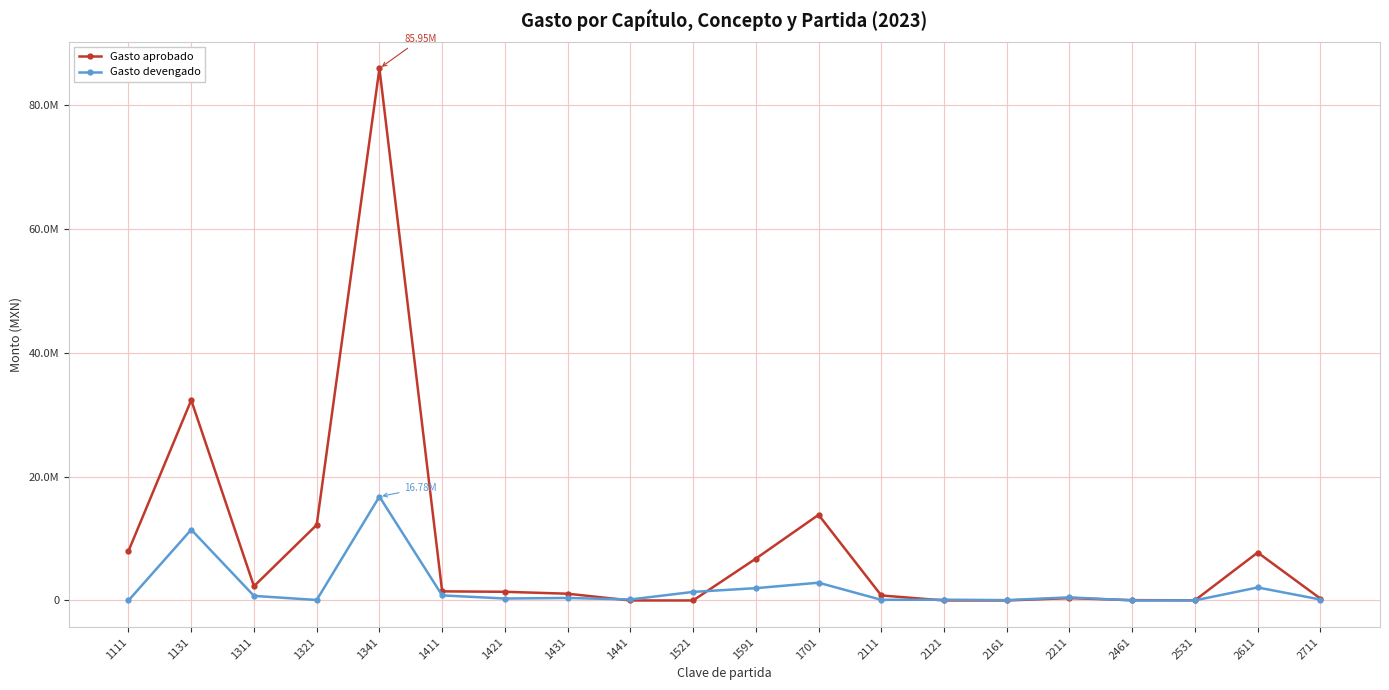

What are all the series names shown in the legend?

Gasto aprobado, Gasto devengado